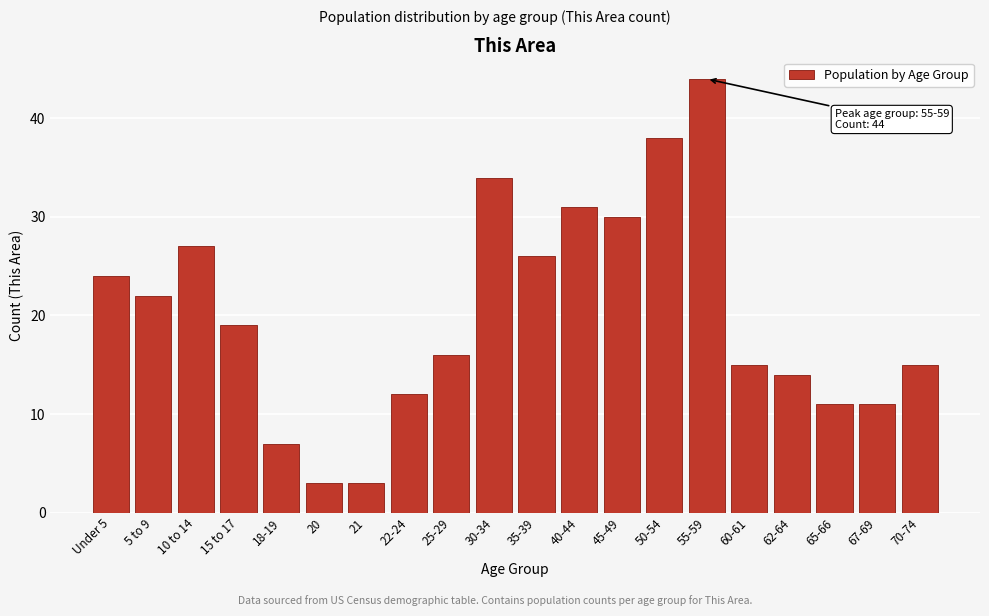

Reading left to right, extract all data points from this chart.

24	22	27	19	7	3	3	12	16	34	26	31	30	38	44	15	14	11	11	15